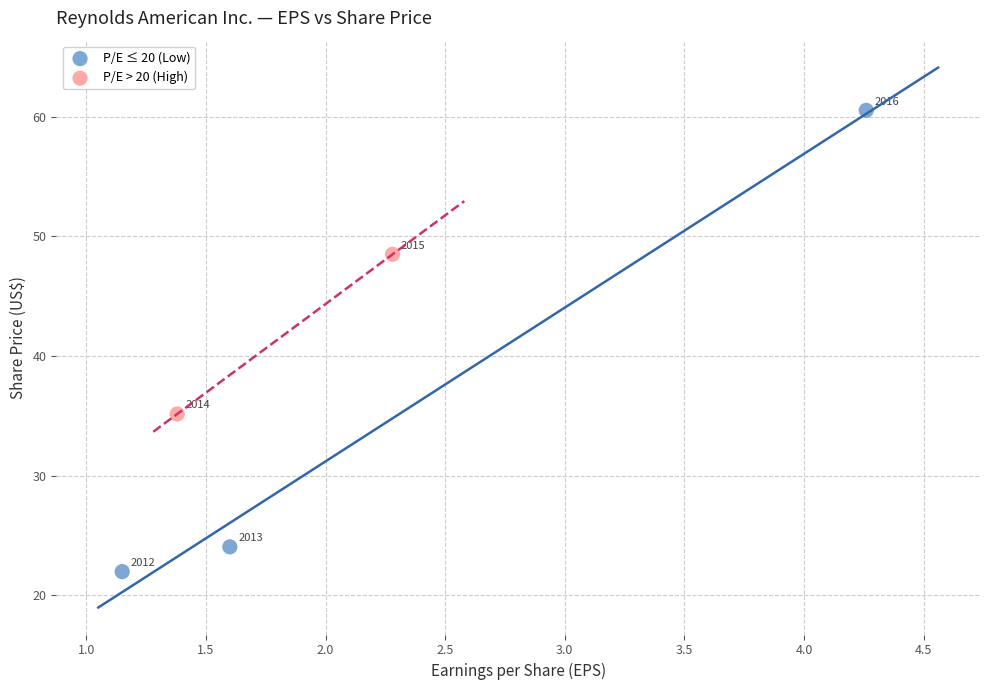

What are all the series names shown in the legend?

P/E ≤ 20 (Low), P/E > 20 (High)